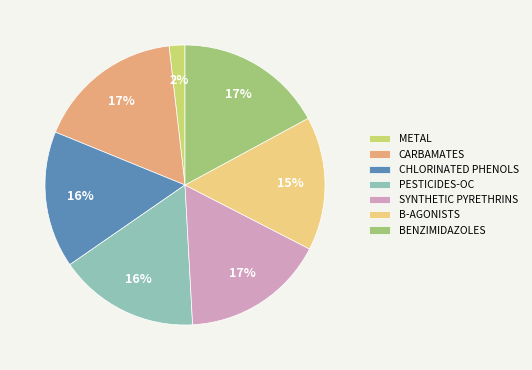

What percentage is the PESTICIDES-OC slice, to the nearest percent?

16%